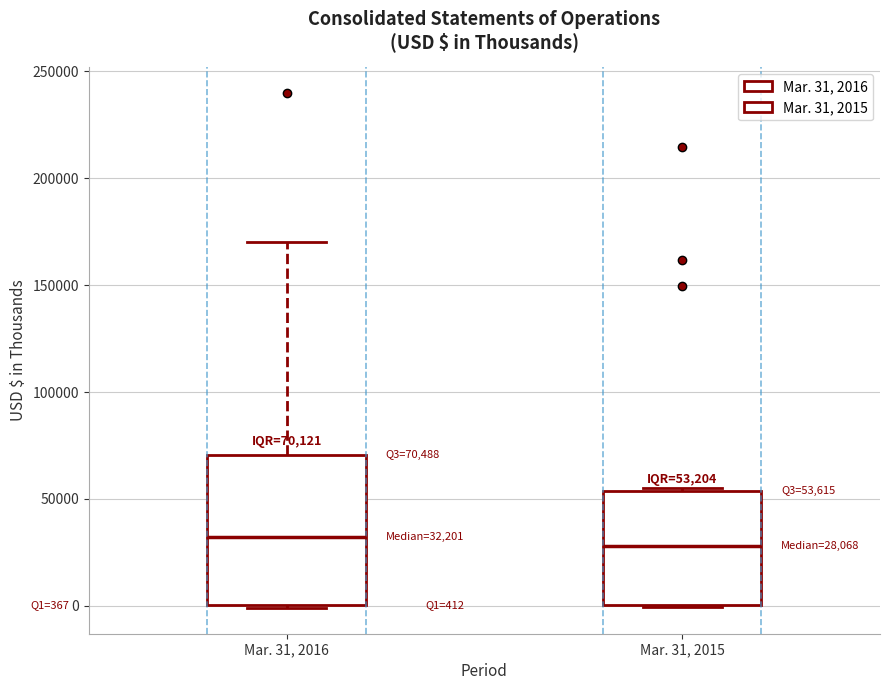

Comparing the boxes themselves (not the whiskers), which one is the tallest?

Mar. 31, 2016